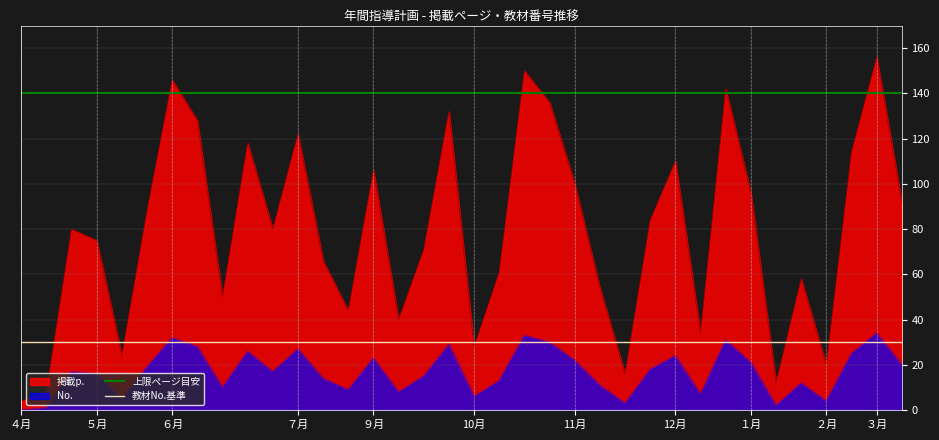

Which category has the lowest value in the 掲載p. series?

４月